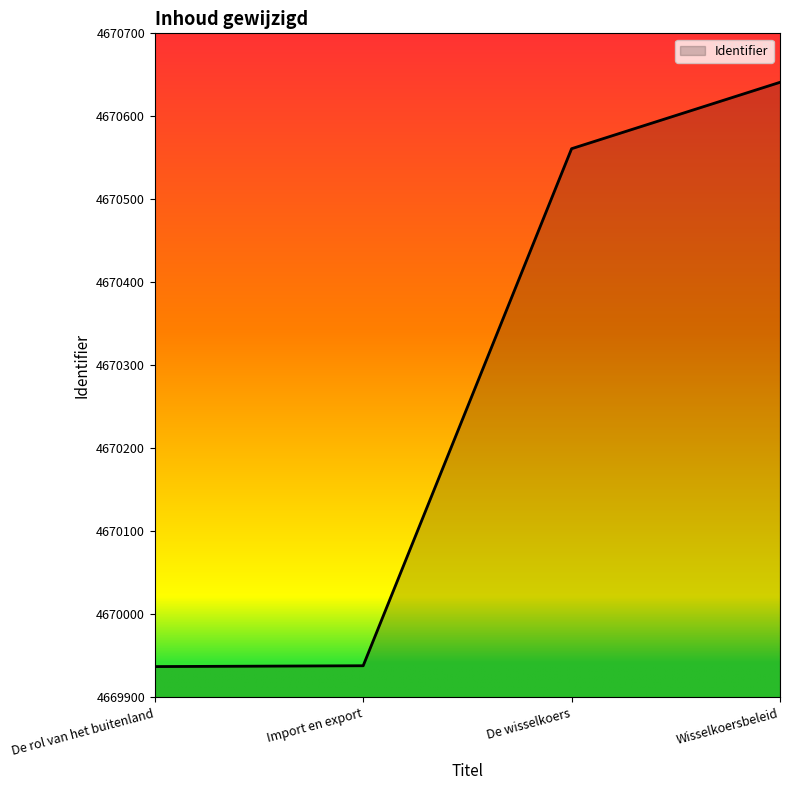

What is the smallest value displayed?

4669937